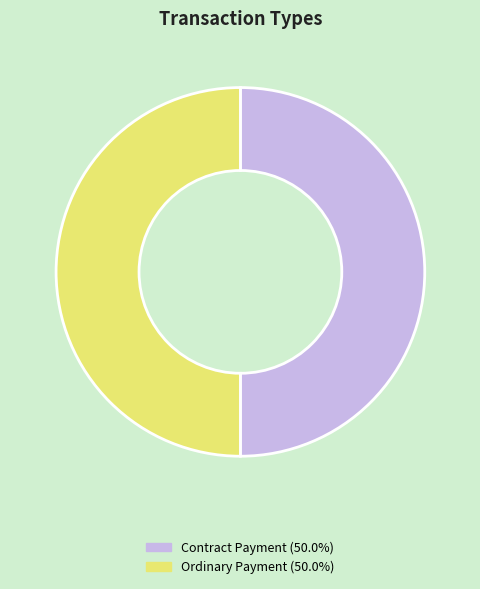

What is the ratio of the value at Ordinary Payment to the value at Contract Payment?

1.0